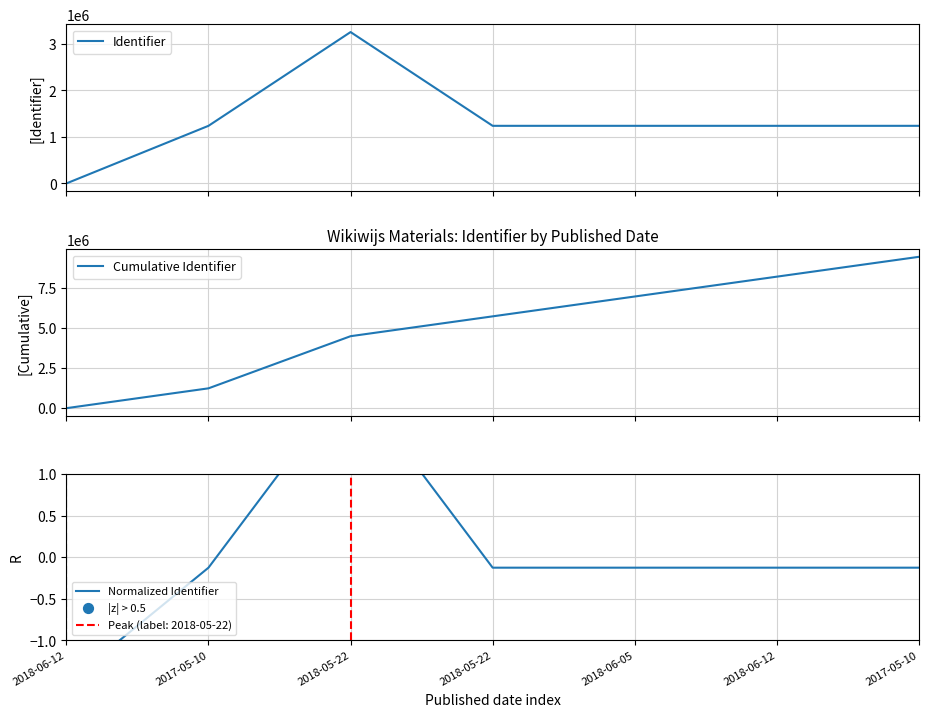

Approximately how many times larger is the value at 2017-05-10 compared to 2018-06-05?

1.0